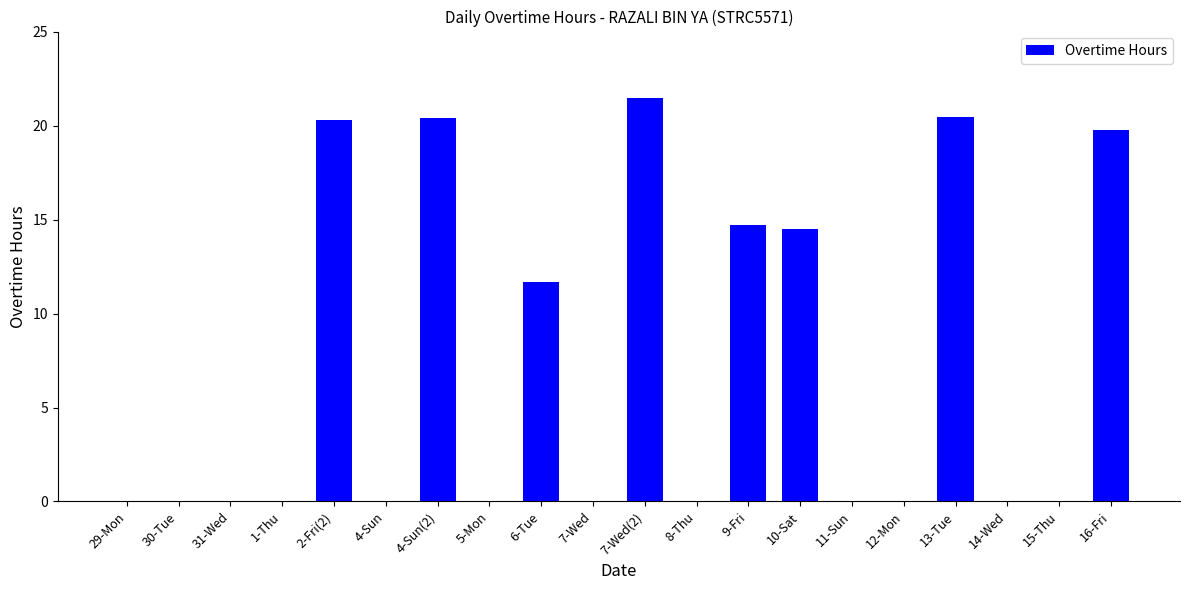

Is it true that the value at 5-Mon is 0.0?

True